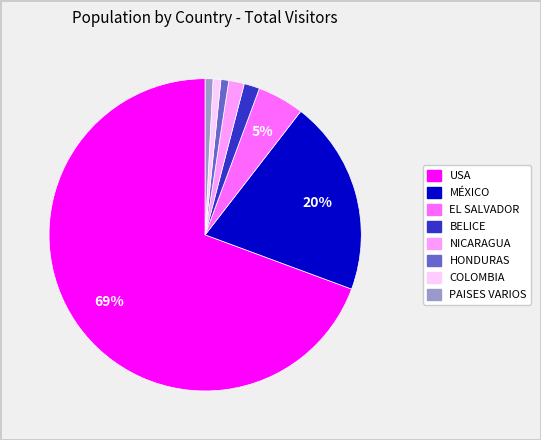

Combined, do HONDURAS and PAISES VARIOS account for over 50%?

No